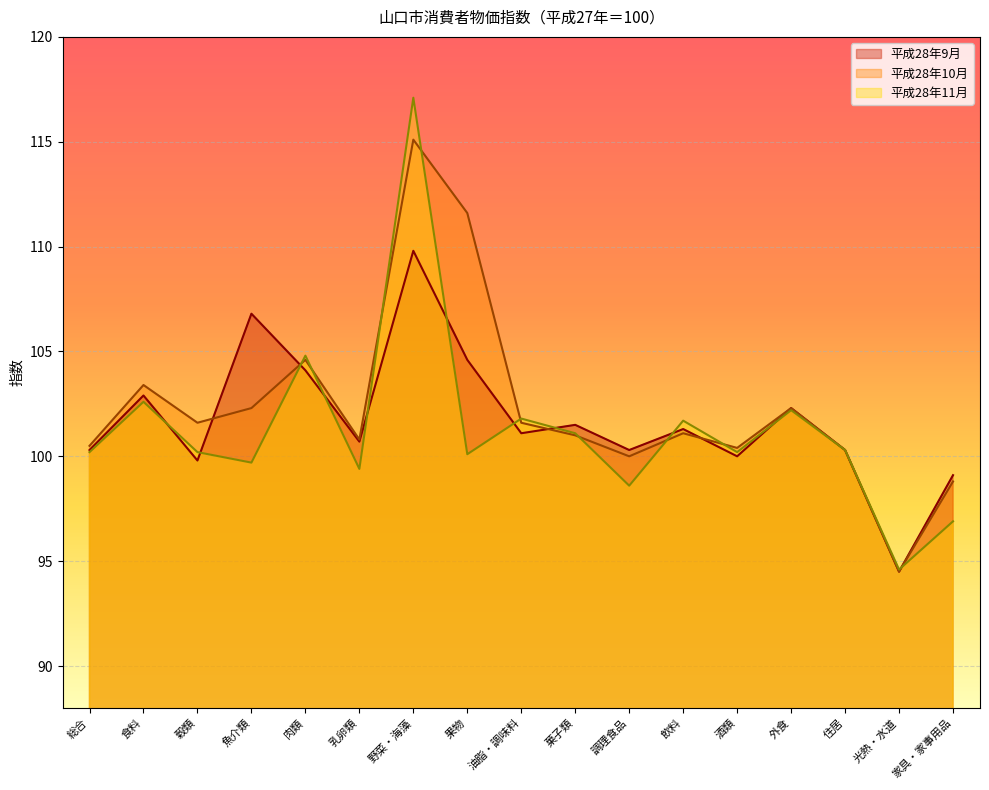

Reading left to right, list all the values displayed in this chart.

平成28年9月: 100.3	102.9	99.8	106.8	104.1	100.7	109.8	104.6	101.1	101.5	100.3	101.3	100.0	102.3	100.3	94.5	99.1
平成28年10月: 100.5	103.4	101.6	102.3	104.6	100.8	115.1	111.6	101.6	101.0	100.0	101.1	100.4	102.3	100.3	94.5	98.8
平成28年11月: 100.2	102.6	100.2	99.7	104.8	99.4	117.1	100.1	101.8	101.1	98.6	101.7	100.2	102.2	100.3	94.6	96.9